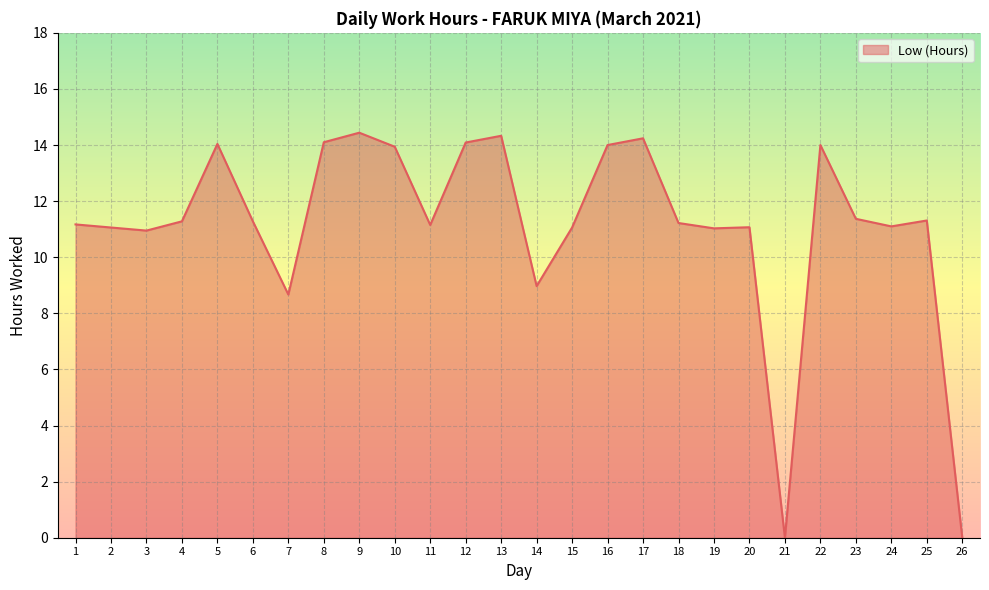

What is the greatest value displayed?

14.4